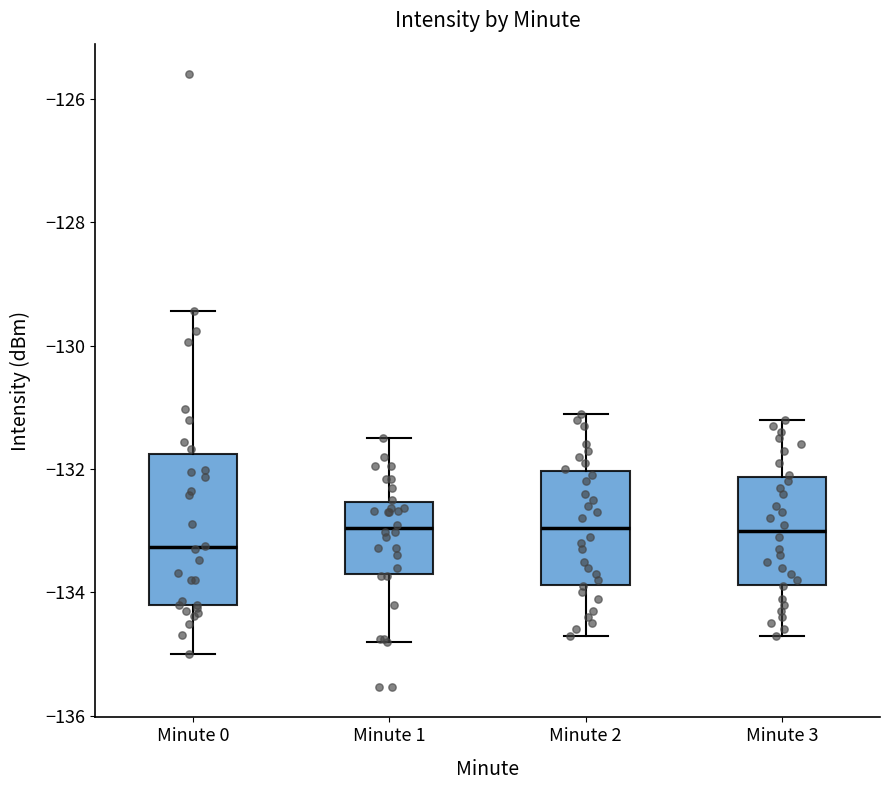

Where does the lower whisker of the box for Minute 0 end on the y-axis? The values are not printed on the chart, so give them approximately, as read against the axis.

-135.0